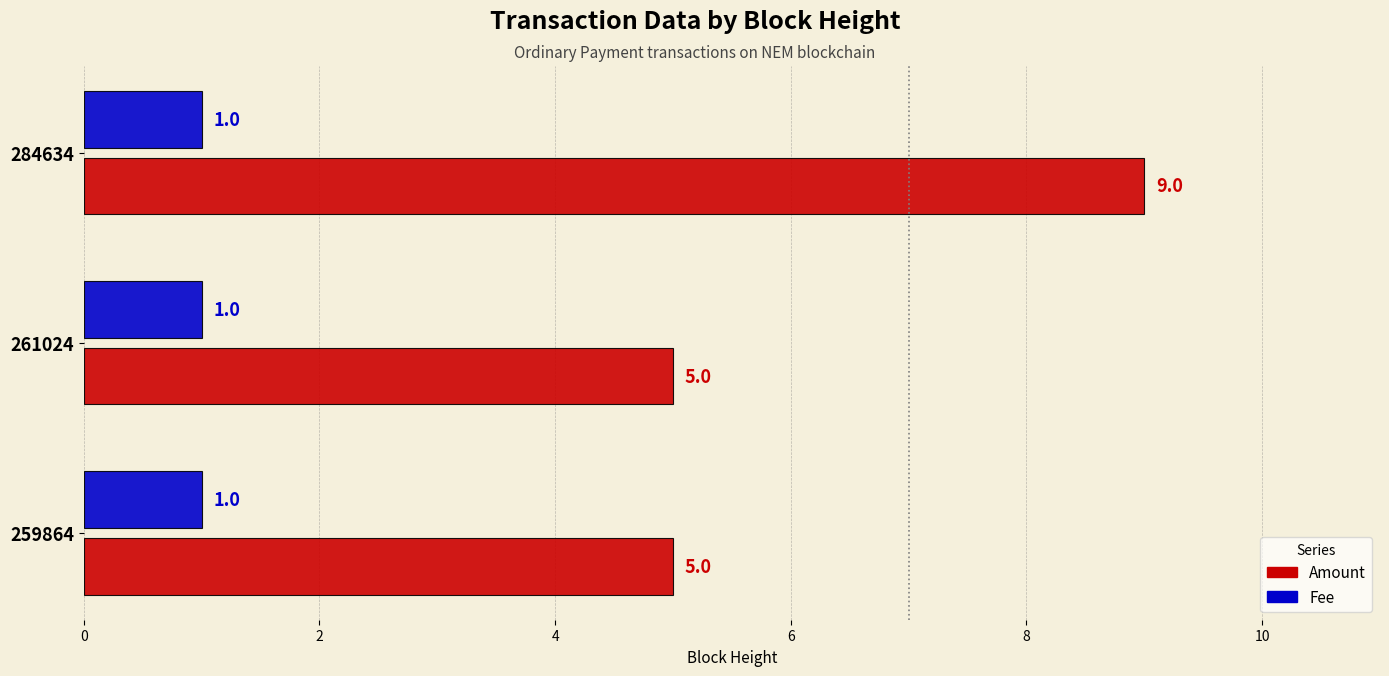

What is the average value of the Amount series?

6